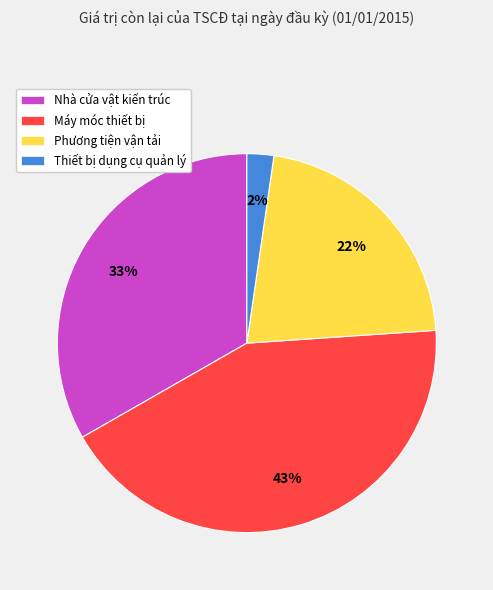

Is Phương tiện vận tải the majority of the pie?

No